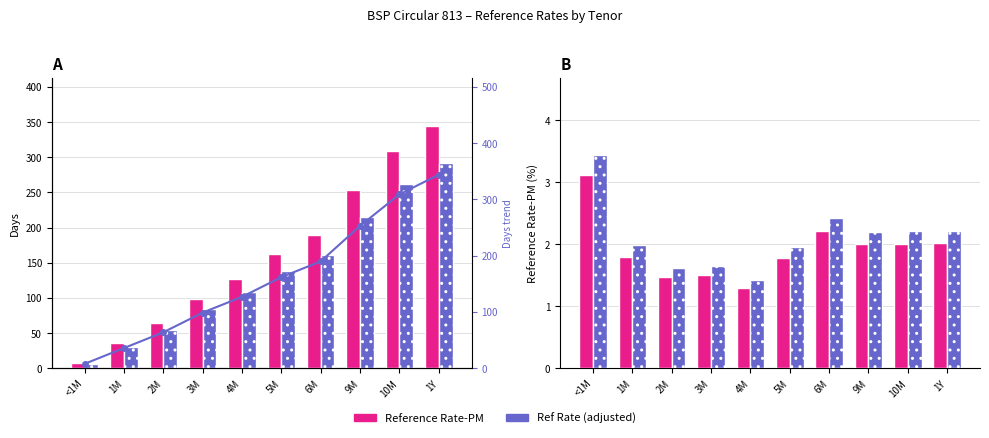

At which category is the sum across all series the highest?

1Y